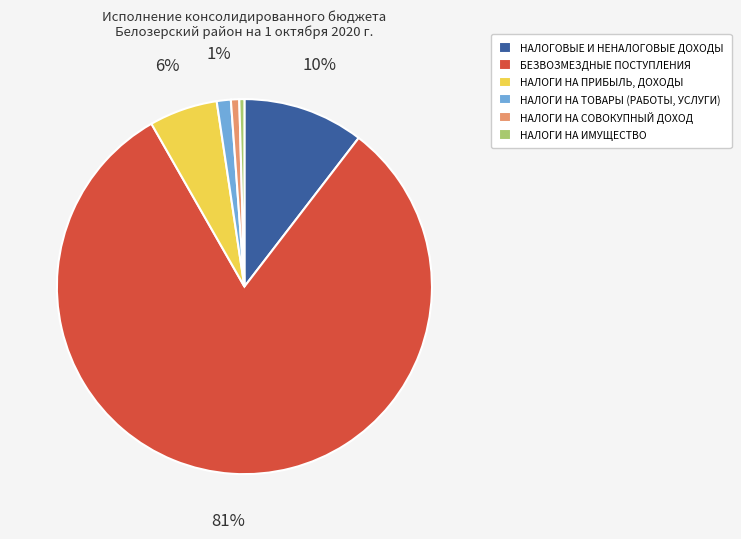

Count the number of slices in the pie.

6